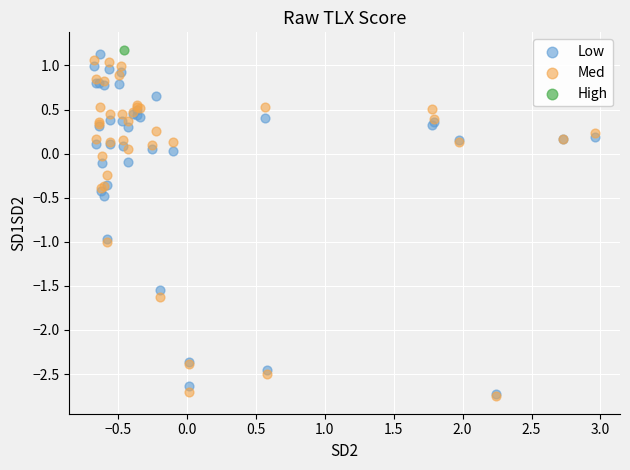

What are all the series names shown in the legend?

Low, Med, High